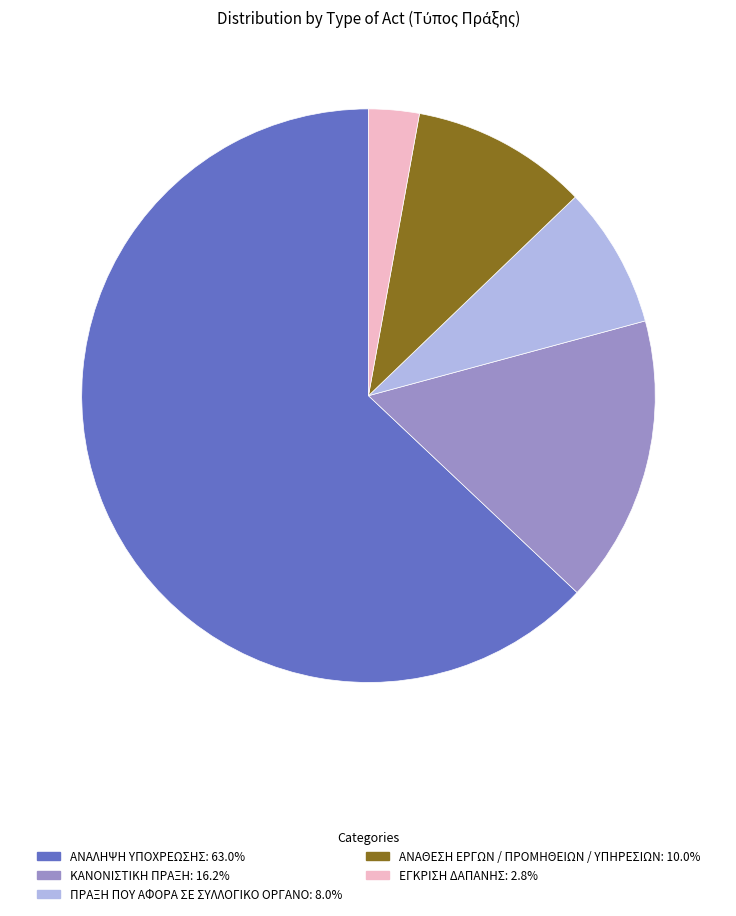

Do ΑΝΑΘΕΣΗ ΕΡΓΩΝ / ΠΡΟΜΗΘΕΙΩΝ / ΥΠΗΡΕΣΙΩΝ and ΠΡΑΞΗ ΠΟΥ ΑΦΟΡΑ ΣΕ ΣΥΛΛΟΓΙΚΟ ΟΡΓΑΝΟ together represent more than half of the pie?

No